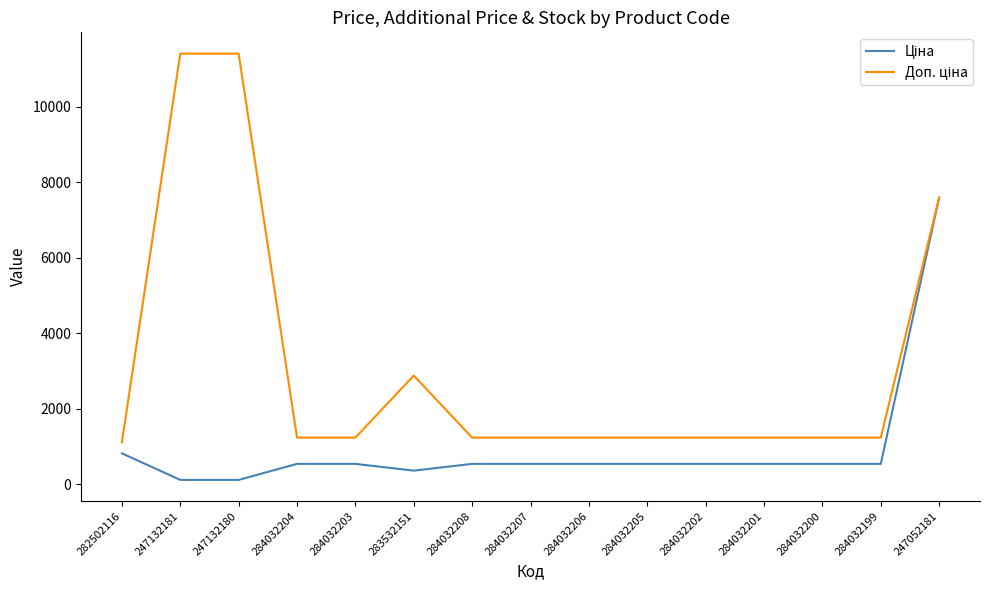

What position from the right is 284032207?

8